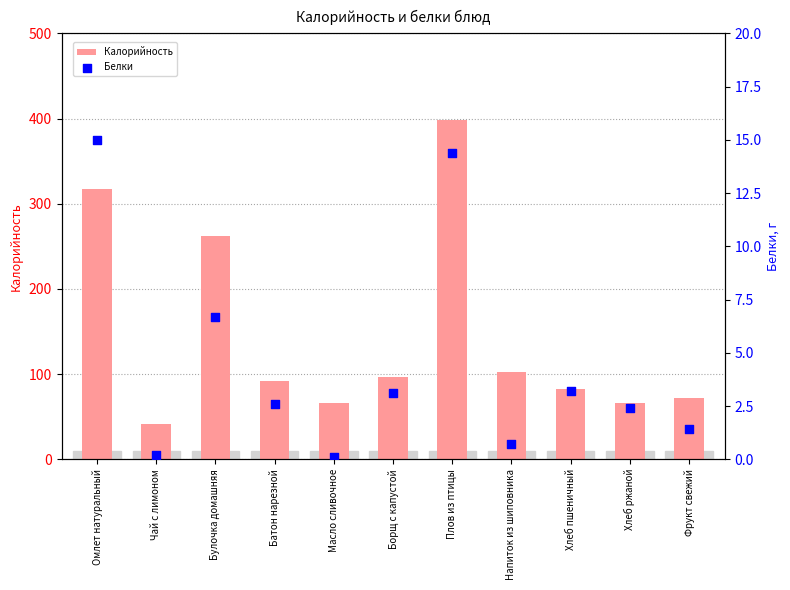

Is the value of Белки at Напиток из шиповника greater than the value of Калорийность at Масло сливочное?

No